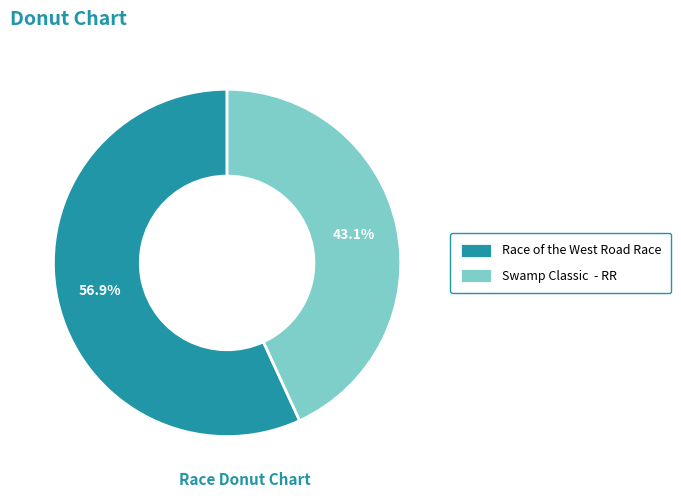

What is the largest slice in the pie chart?

Race of the West Road Race